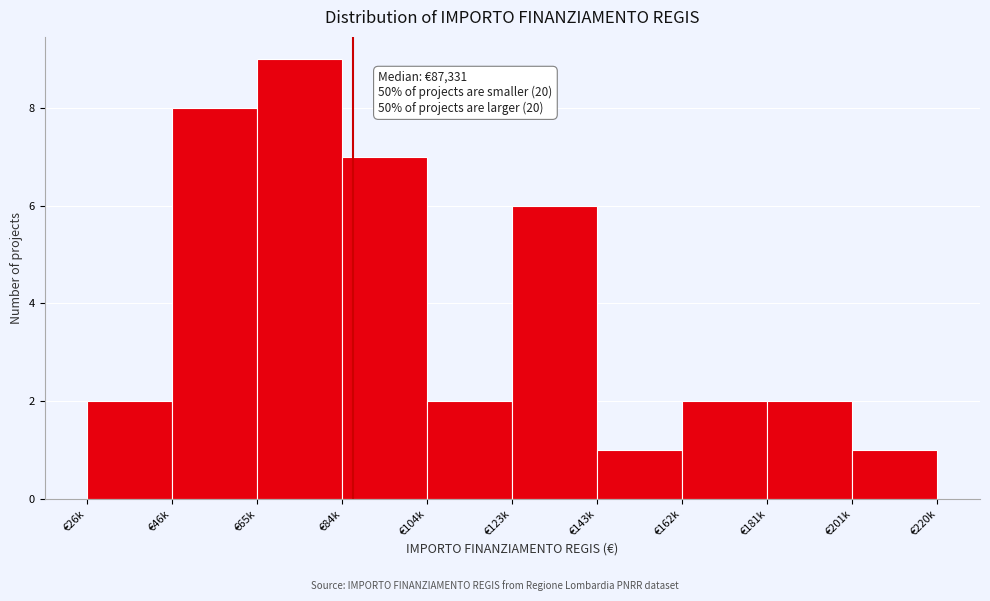

Reading left to right, list all the values displayed in this chart.

€26k=2	€46k=8	€65k=9	€84k=7	€104k=2	€123k=6	€143k=1	€162k=2	€181k=2	€201k=1